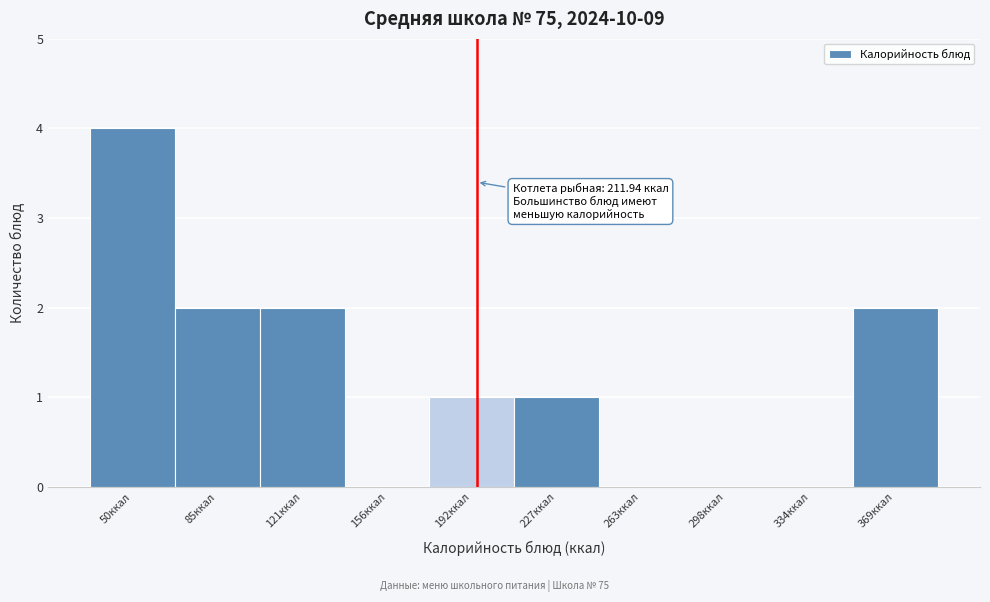

Reading left to right, what are all the values shown in this chart?

50ккал=4	85ккал=2	121ккал=2	156ккал=0	192ккал=1	227ккал=1	263ккал=0	298ккал=0	334ккал=0	369ккал=2